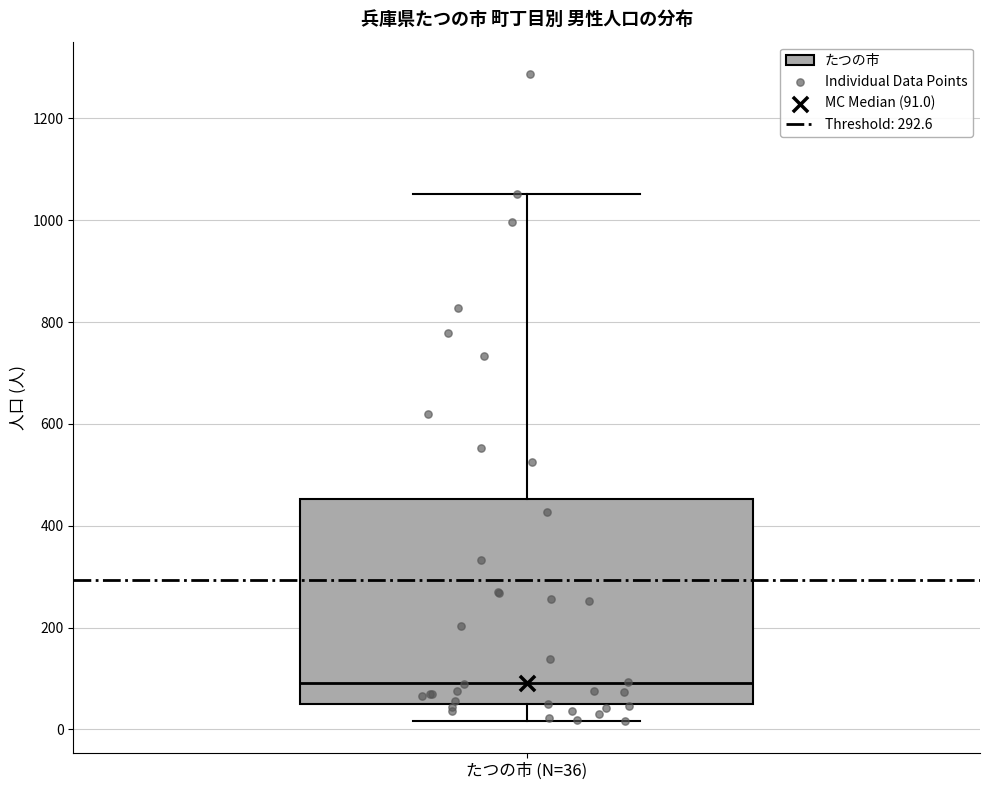

Transcribe this box plot: give where the median line is, the range the box spans, and where the two whiskers end, as read against the y-axis. The values are not printed on the chart, so give them approximately, as read against the axis.

median 100, box 40 to 460, whiskers 20 to 1060